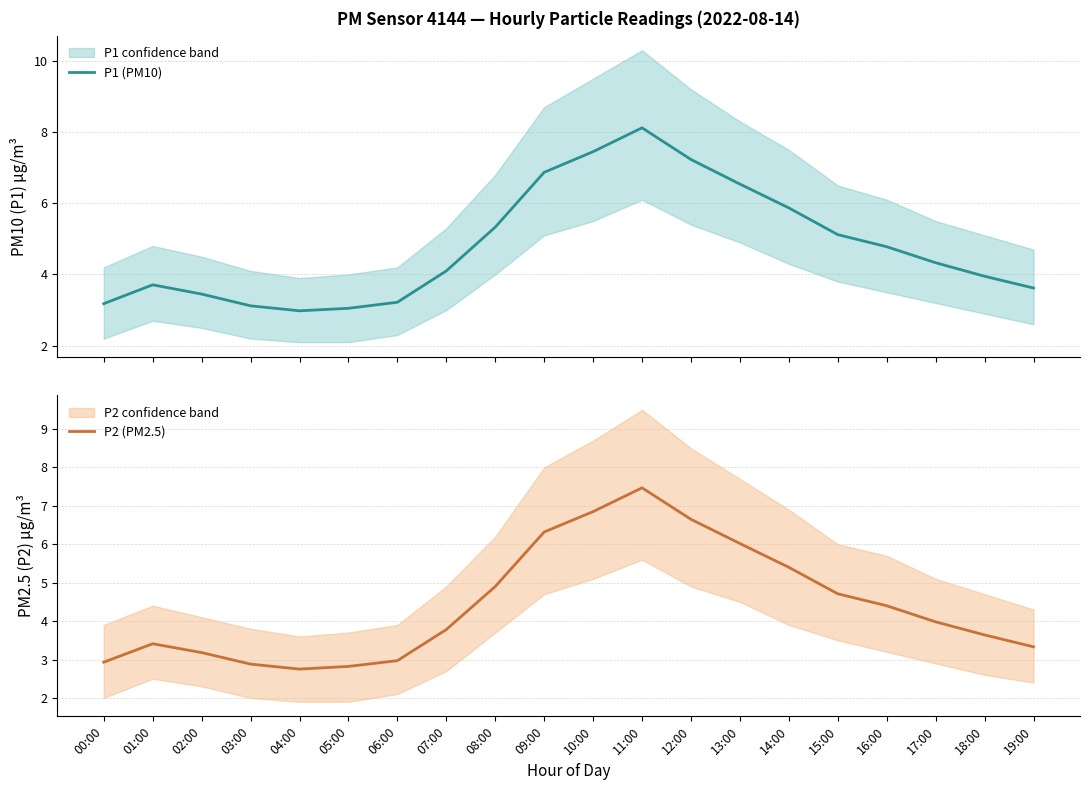

Is the value of P2 (PM2.5) at 10:00 greater than the value of P1 (PM10) at 17:00?

Yes